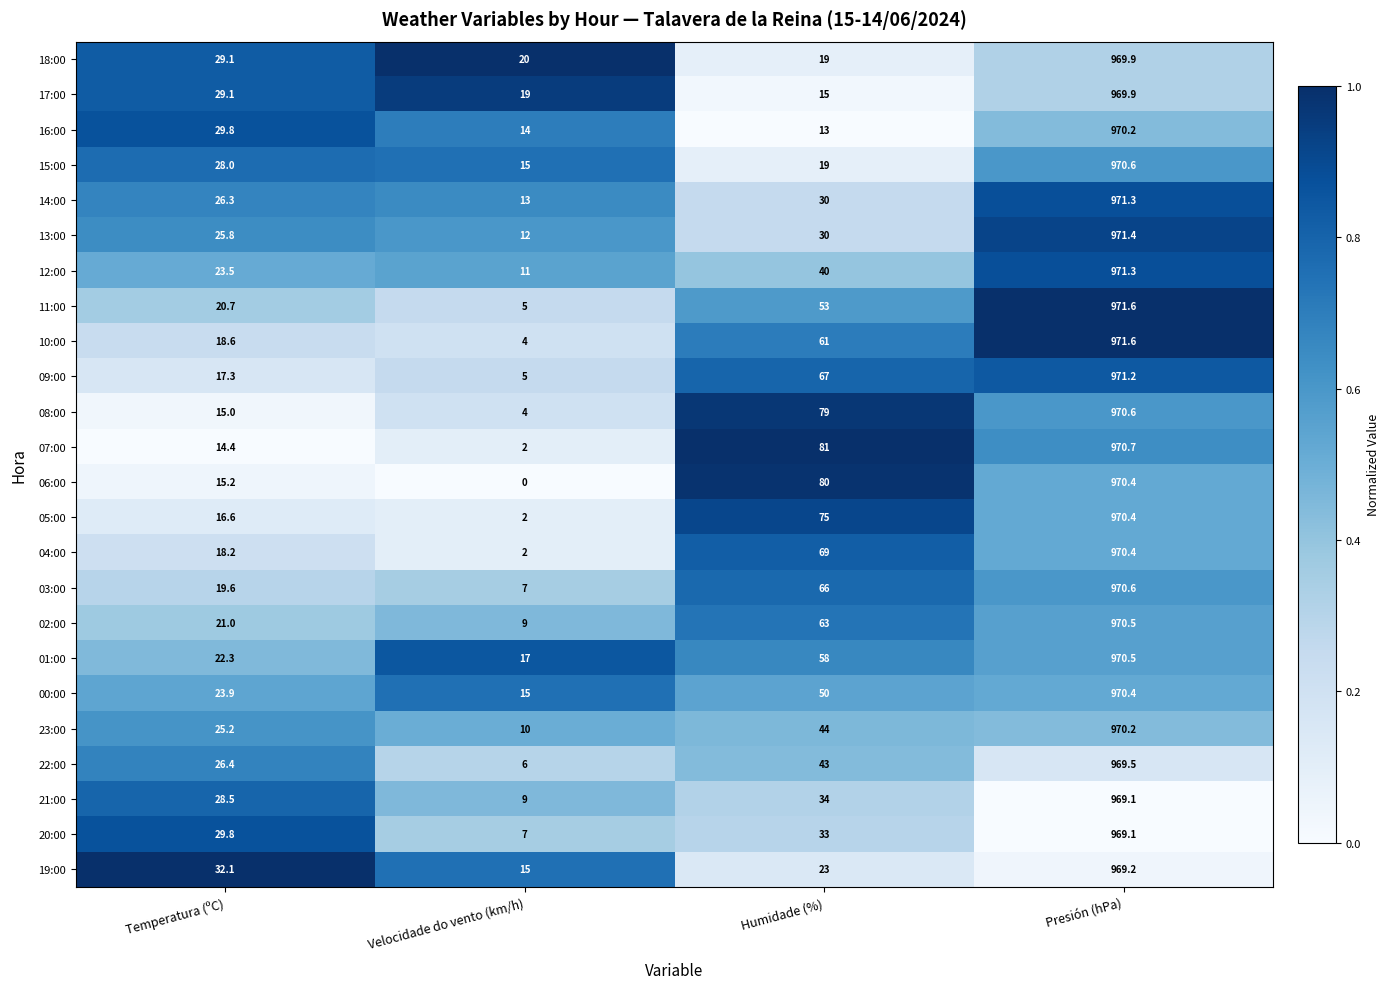

The value of 07:00 at Velocidade do vento (km/h) is 2.0. True or false?

True